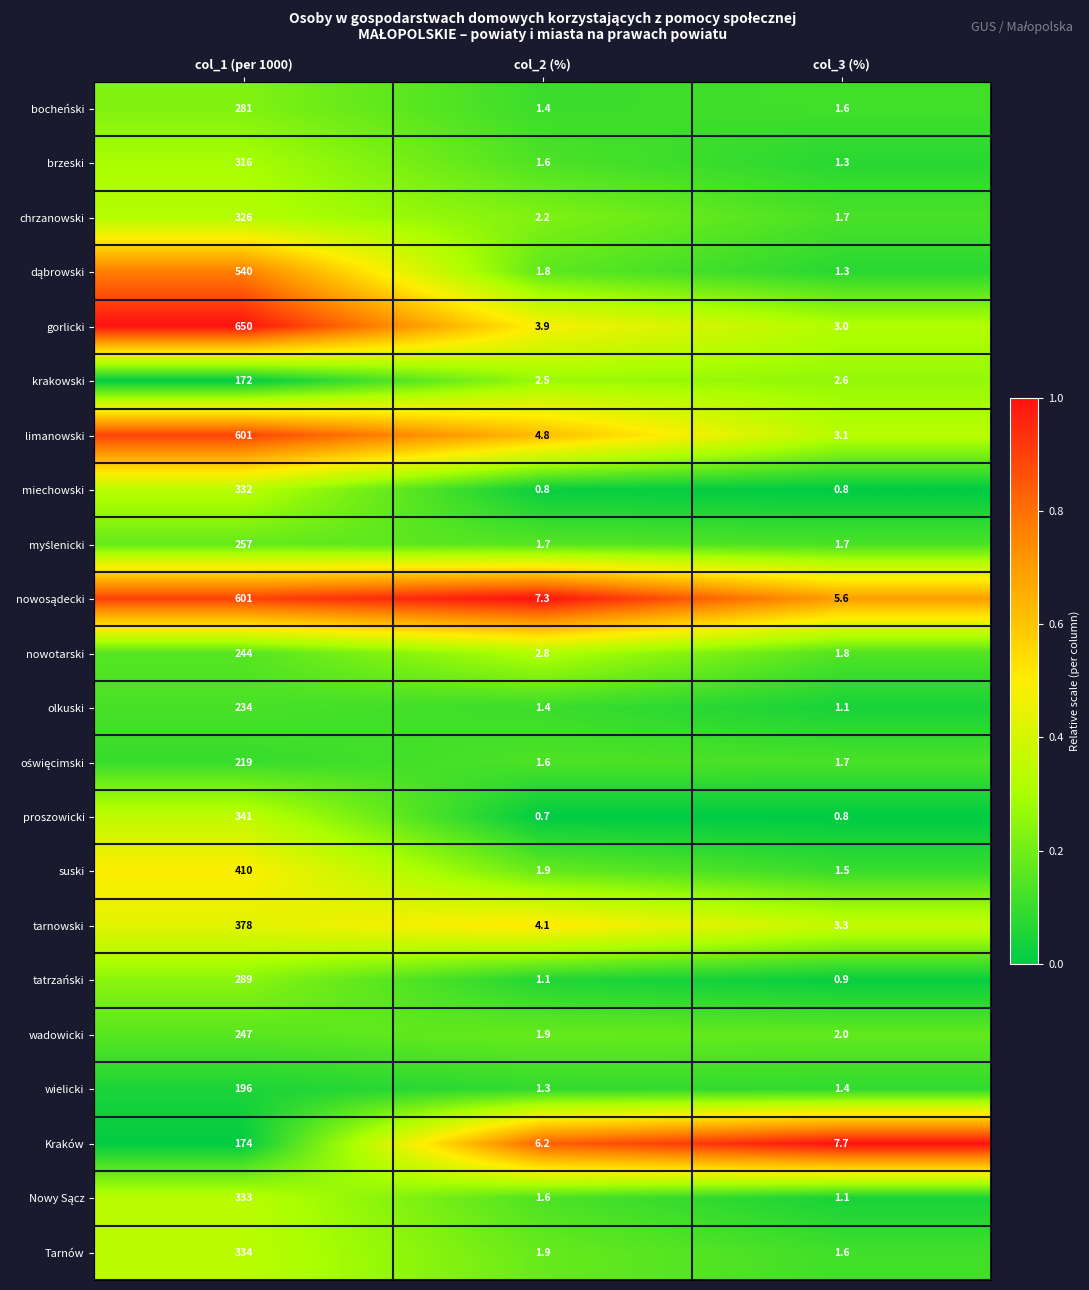

What is the total value across all series at col_2 (%)?

54.5